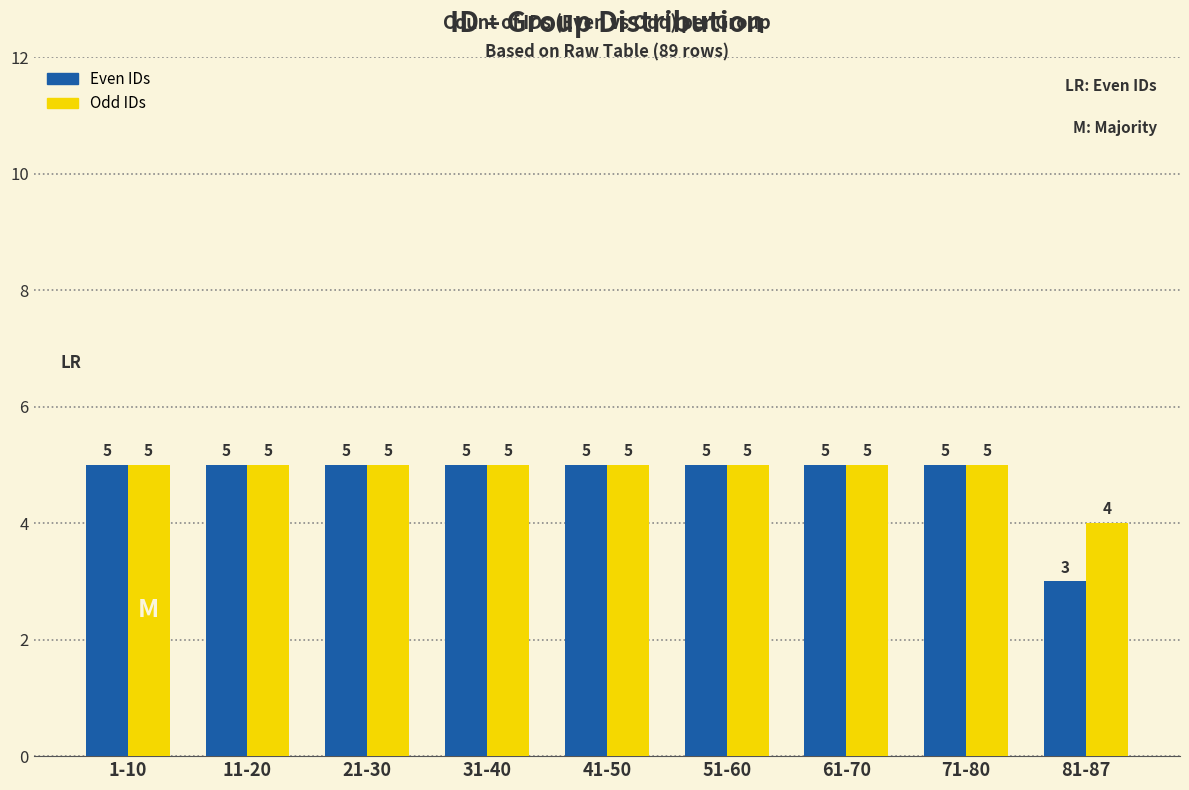

What is the value of the Odd IDs bar at the 6th from the left?

5